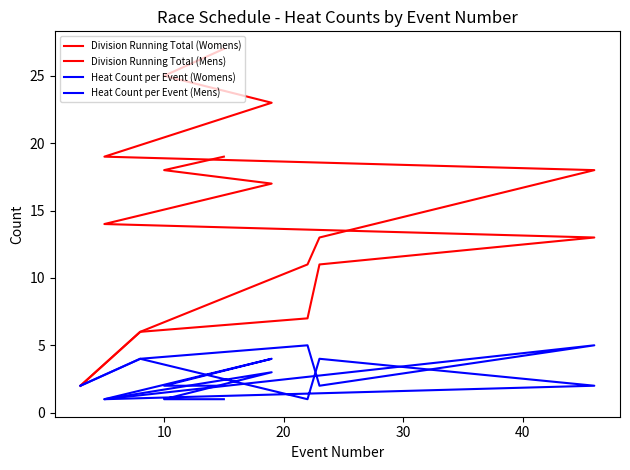

Reading left to right, transcribe all the data shown in this chart.

Division Running Total (Womens): 2	6	7	11	13	14	17	18	19
Division Running Total (Mens): 2	6	11	13	18	19	23	25	27
Heat Count per Event (Womens): 2	4	1	4	2	1	3	1	1
Heat Count per Event (Mens): 2	4	5	2	5	1	4	2	2